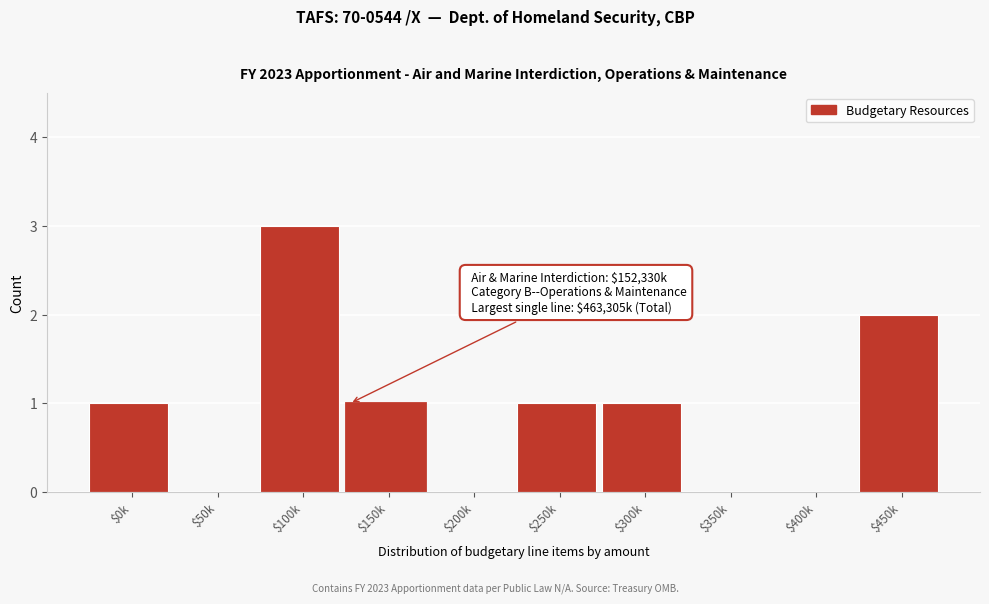

At which category does the chart reach its peak across all series?

$100k